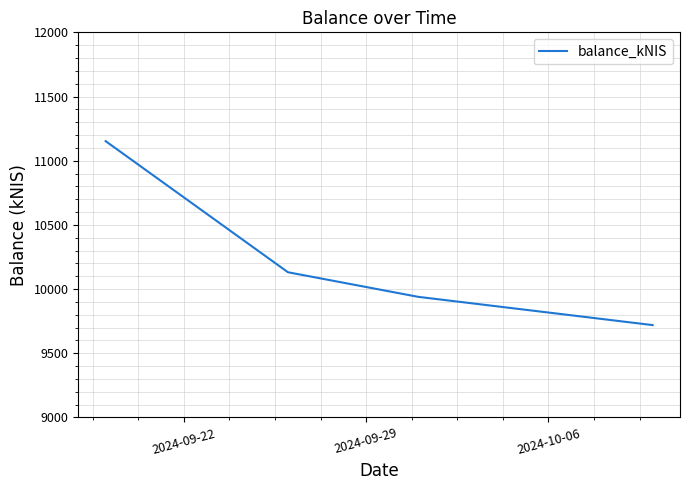

What is the greatest value displayed?

11152.4